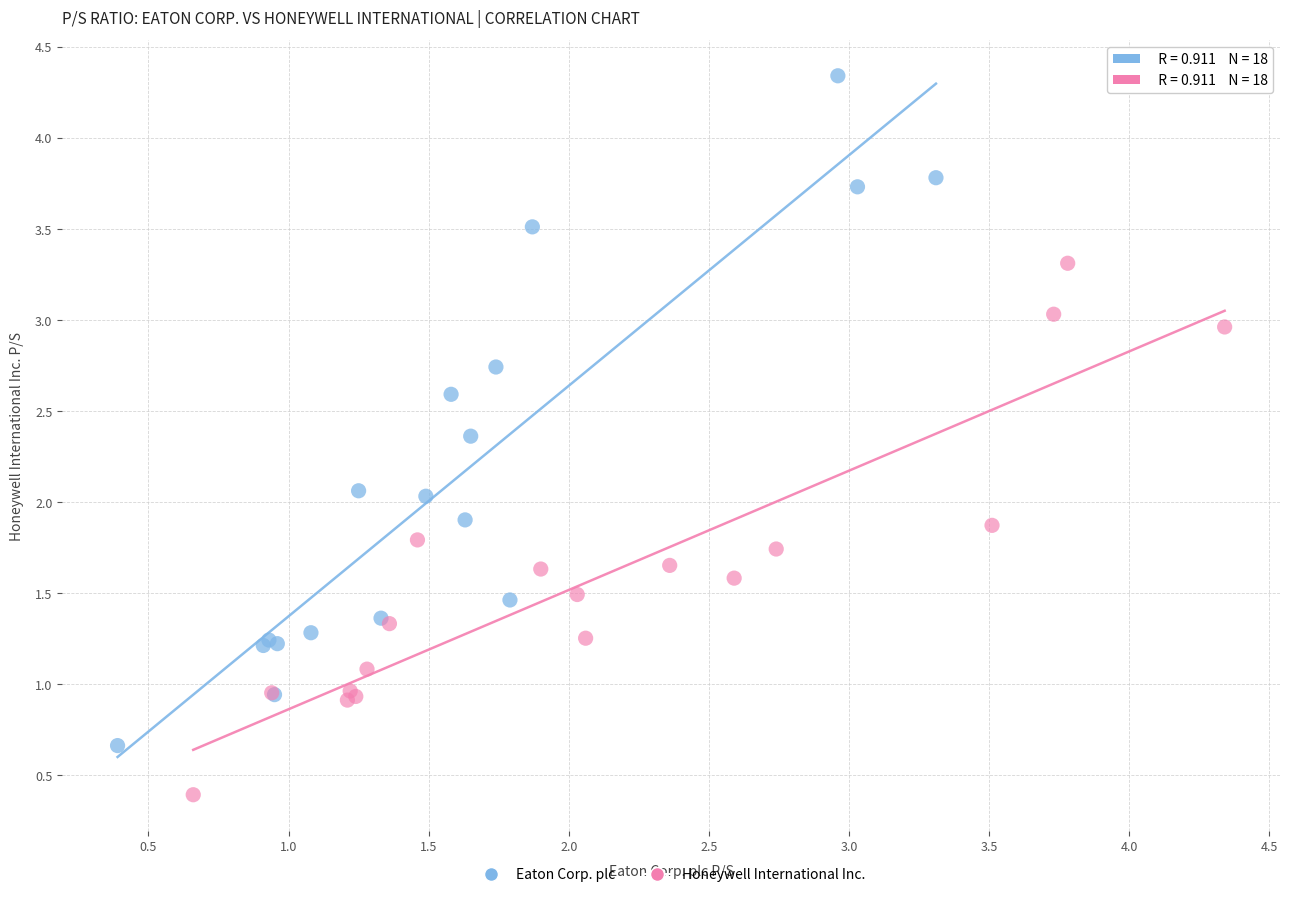

Which series reaches the minimum Y coordinate?

Honeywell International Inc.